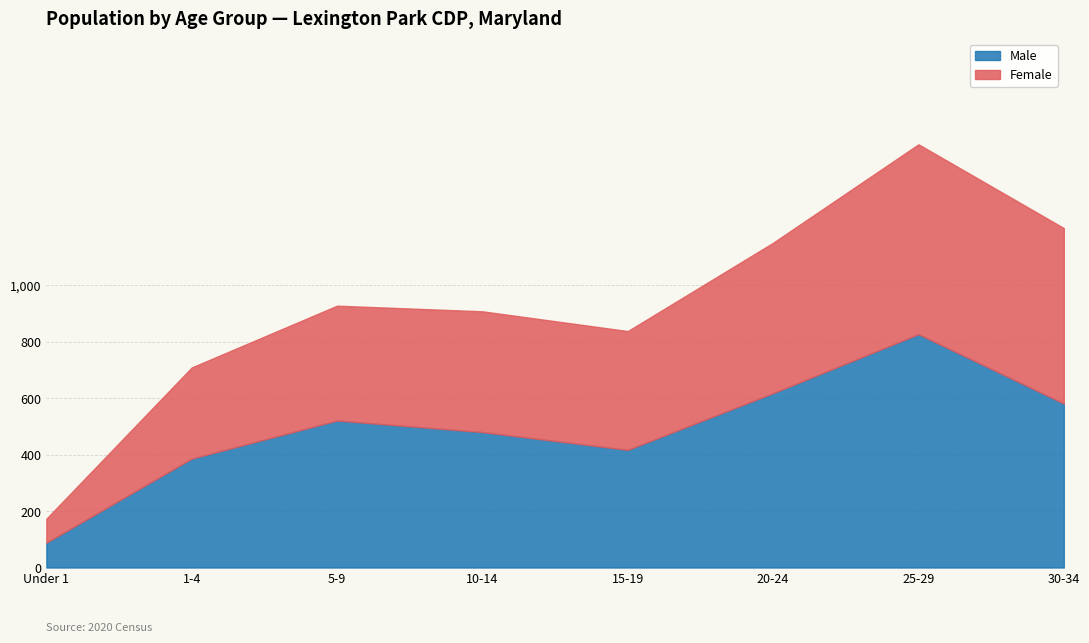

The value of Male at 10-14 is 480. True or false?

True